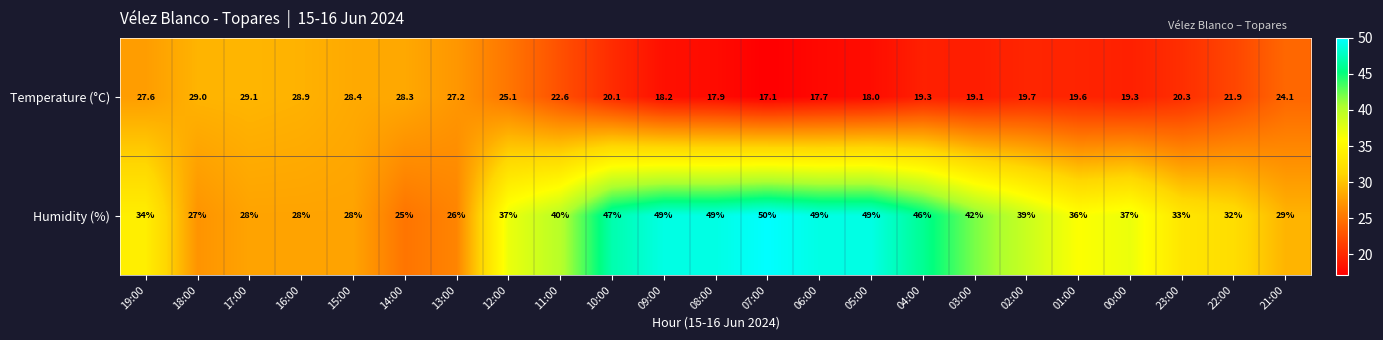

What is the maximum value for Humidity (%)?

50.0